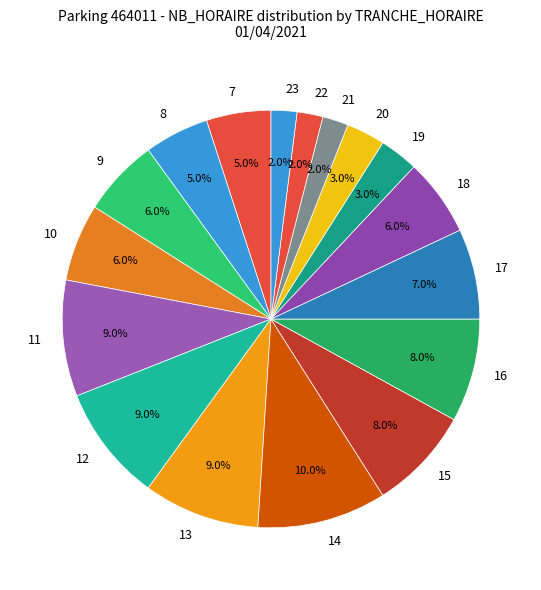

Between 18 and 22, which is larger?

18